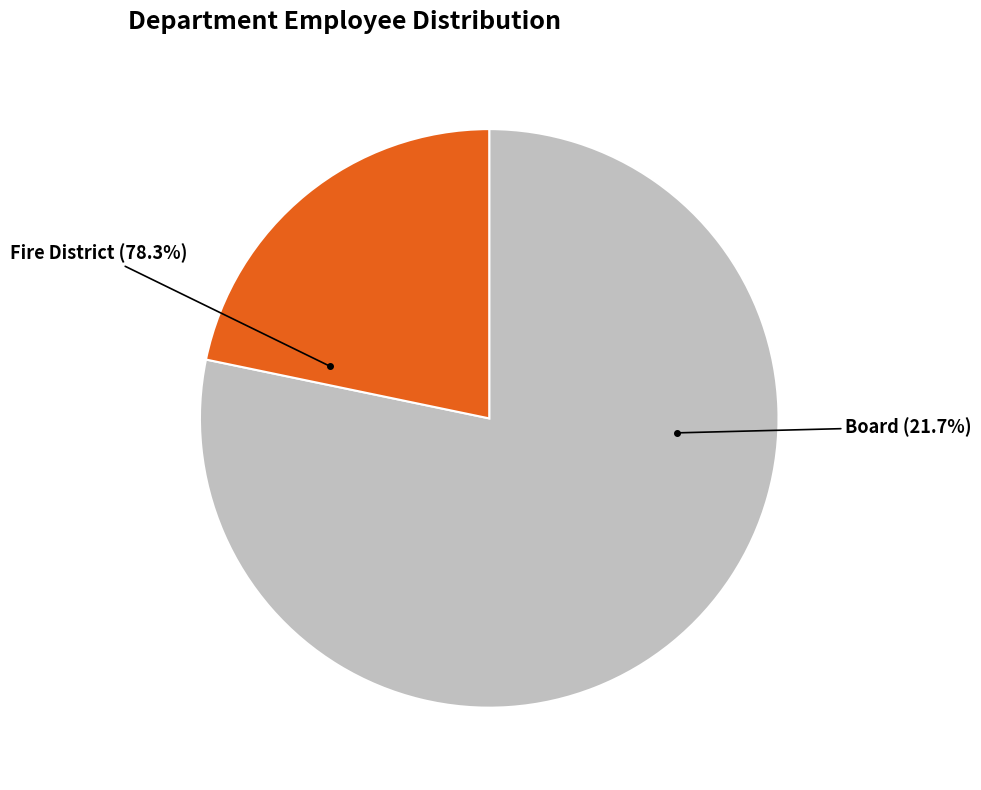

How many slices are in this pie chart?

2